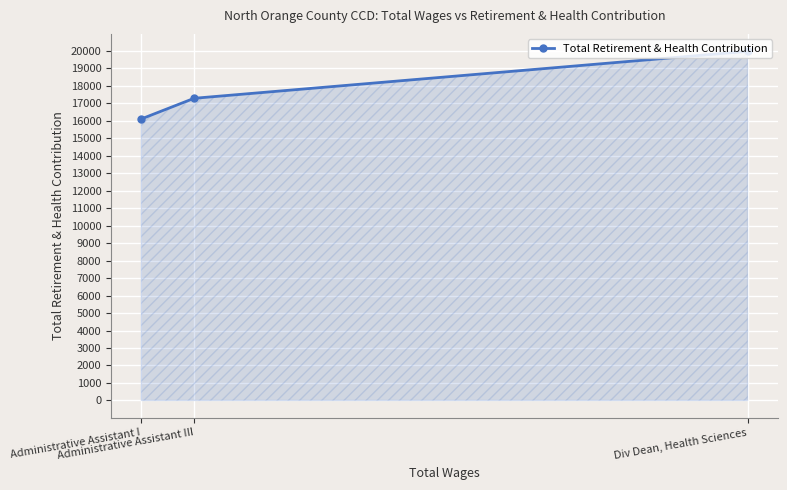

What is the label of the 2nd point from the left?

Administrative Assistant III